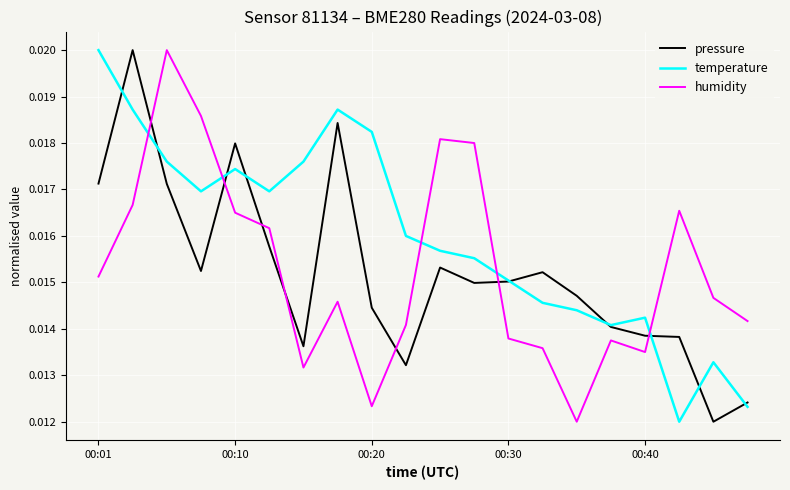

True or false: humidity and temperature cross at least once.

True